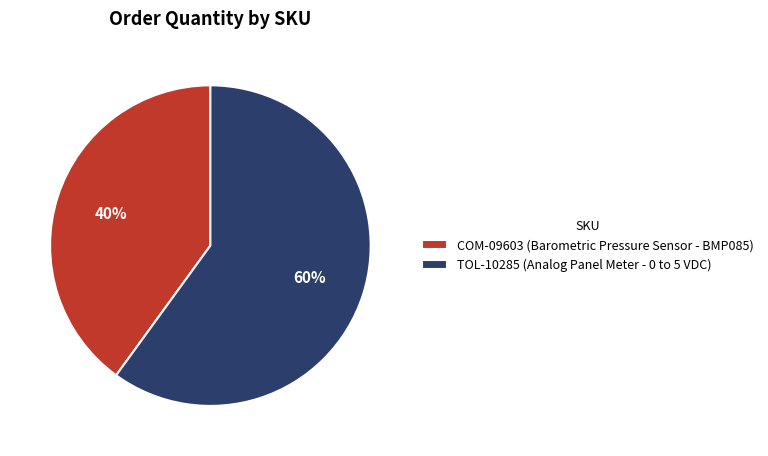

What is the ratio of the value at COM-09603 (Barometric Pressure Sensor - BMP085) to the value at TOL-10285 (Analog Panel Meter - 0 to 5 VDC)?

0.7